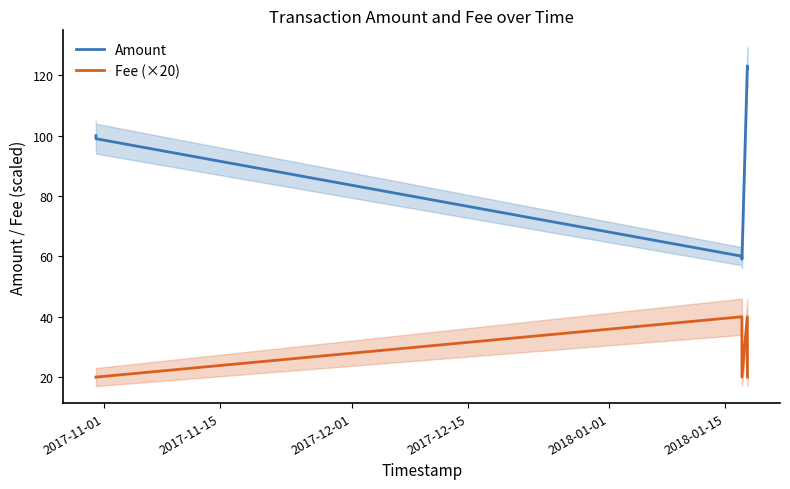

Which series has the widest spread of values?

Amount